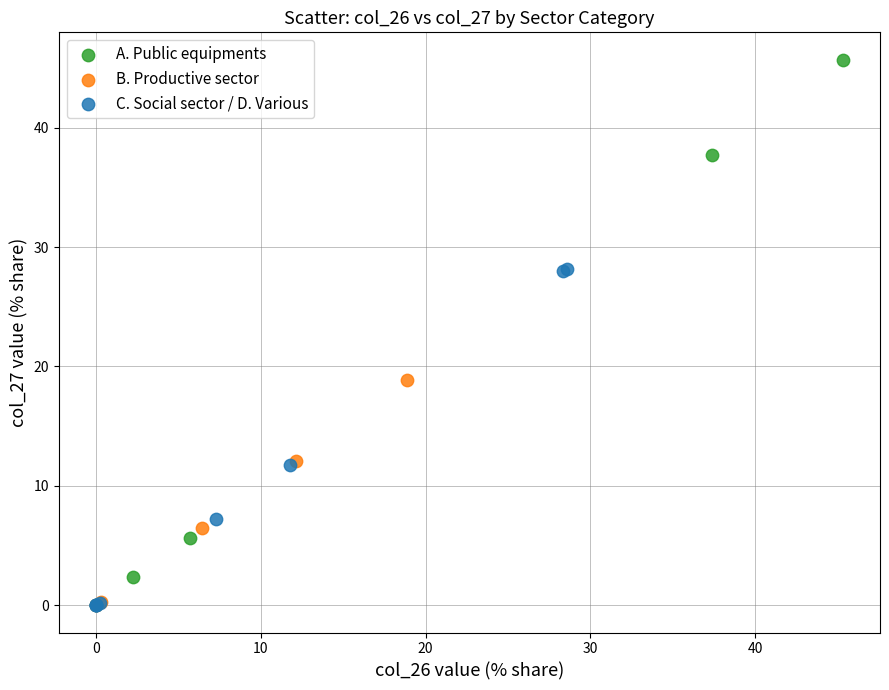

Which series has the largest Y range (max minus min)?

A. Public equipments